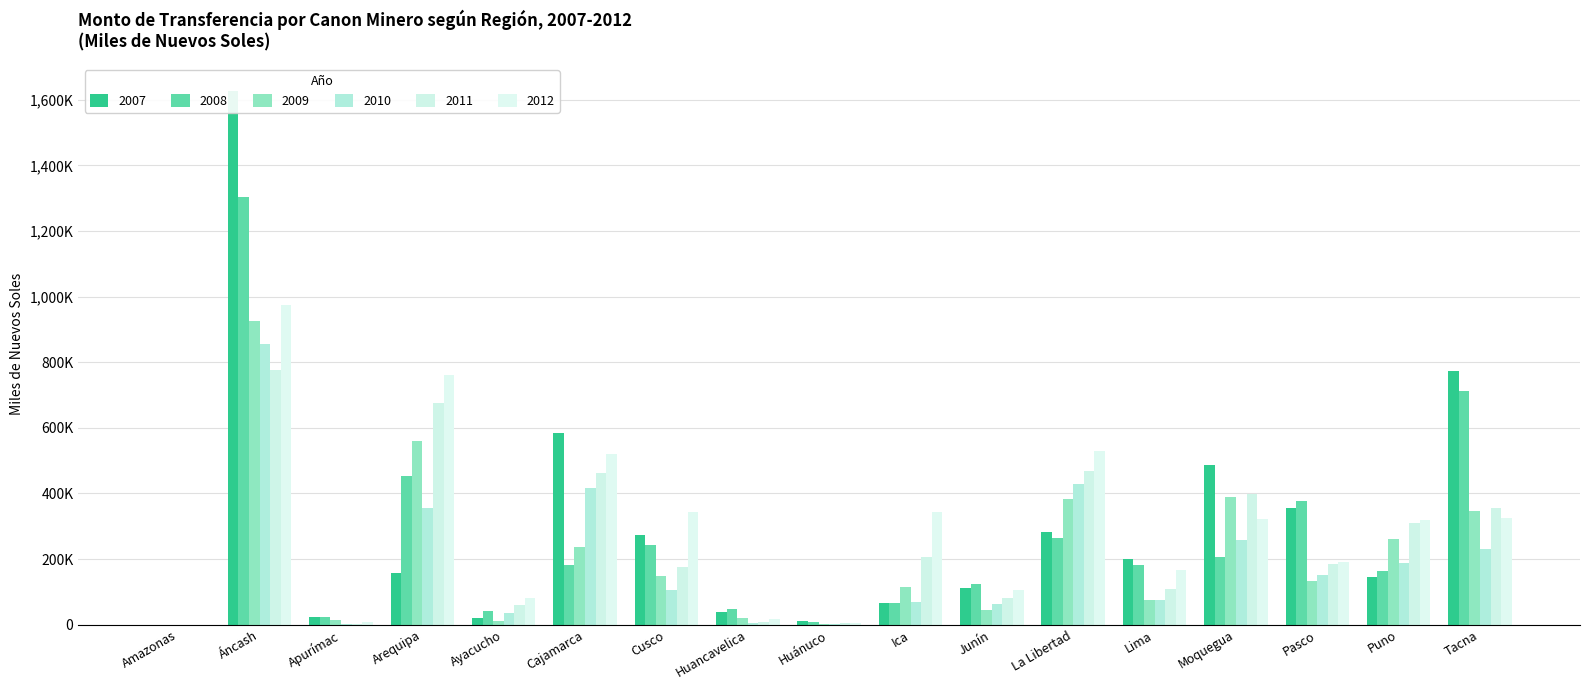

Reading left to right, list all the values displayed in this chart.

2007: 7.7	1628350.4	23069.6	157529.7	20963.3	585613.0	272885.0	37918.8	10470.3	66374.1	110707.7	283398.3	199229.3	487216.3	355486.3	144315.0	773249.5
2008: 17.9	1305360.0	22255.5	452170.8	40435.2	182259.7	242406.5	48079.6	7728.6	67230.6	123229.9	264799.2	183366.5	206156.3	377199.4	164882.4	711596.4
2009: 75.5	926526.4	13136.6	559135.1	11535.8	235748.6	147652.5	19048.1	2971.5	114513.2	44785.9	383496.7	76017.5	390744.5	132040.5	260623.5	346556.5
2010: 113.1	855465.0	822.5	354992.6	34626.6	415807.8	105959.1	6077.3	1680.6	69390.7	64085.4	427390.8	73867.1	257731.0	152206.5	186719.0	230559.7
2011: 131.2	775892.0	2075.8	677134.1	58537.2	463554.6	175090.4	8876.8	4399.0	204891.5	80530.7	468813.2	108411.0	399513.6	185201.8	311121.7	356999.0
2012: 6.8	975492.2	6741.4	761011.0	80571.4	519613.3	344797.2	17880.0	4006.3	344231.1	104447.0	529801.9	167843.8	323325.7	190793.7	319335.3	326020.7